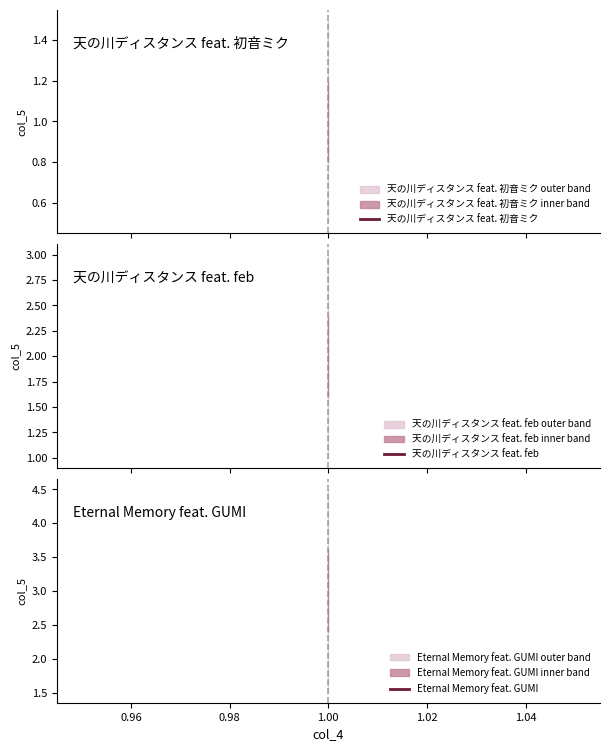

Where is the data nearest to the value 3?

1